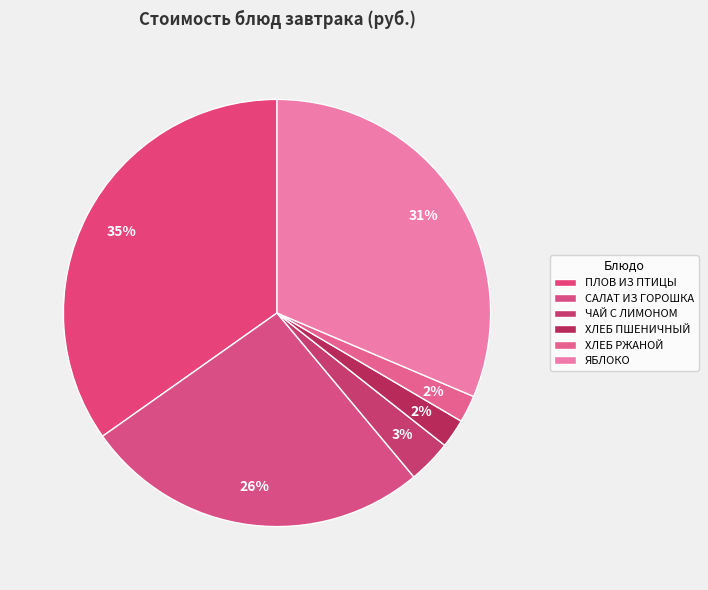

Does any single category account for the majority?

No